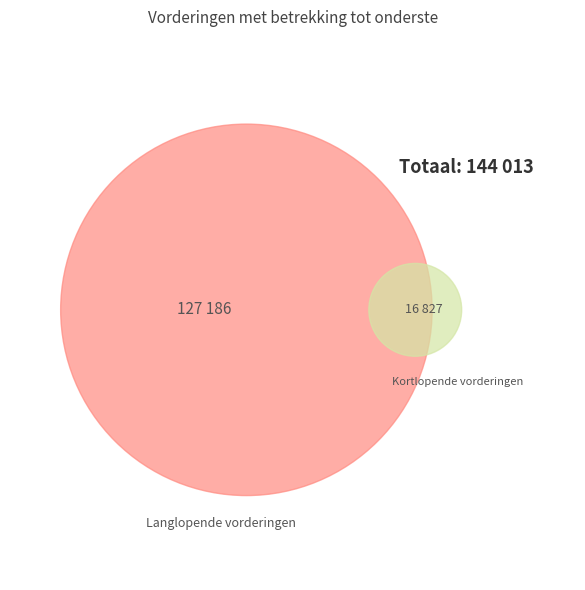

Is it true that Kortlopende vorderingen is 12% of the pie?

True